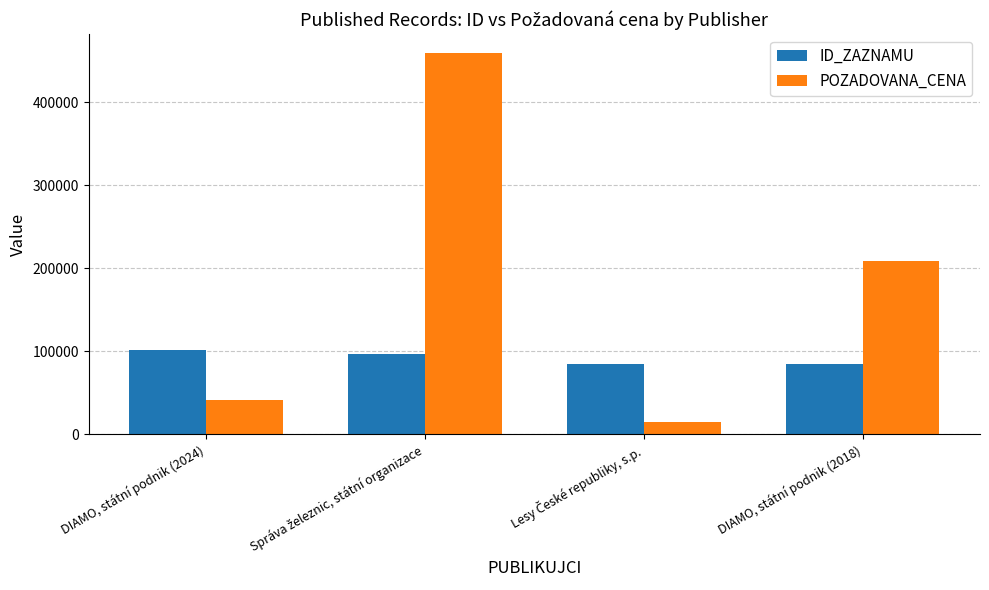

The value of ID_ZAZNAMU at DIAMO, státní podnik (2018) is 118694. True or false?

False